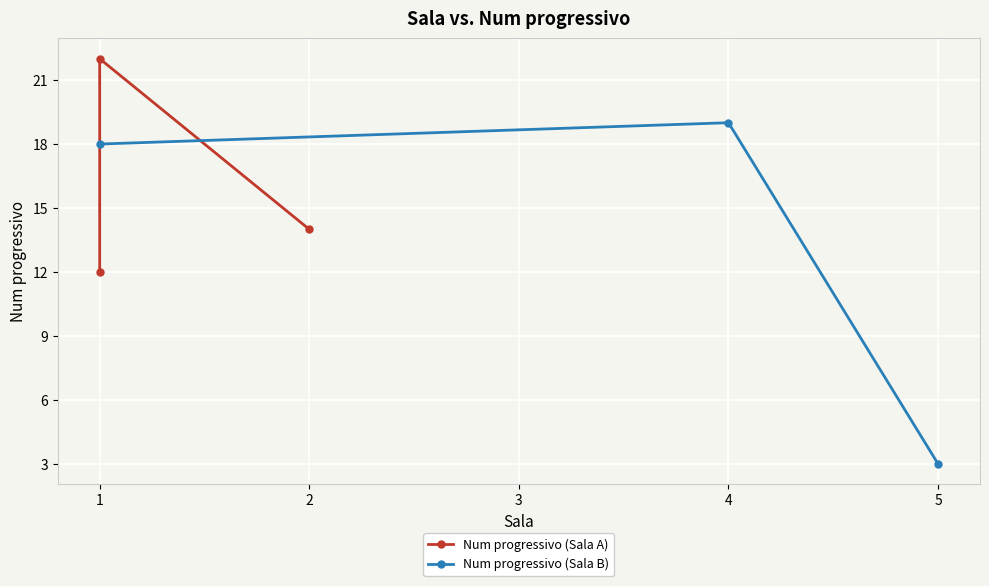

Reading left to right, extract all data points from this chart.

Num progressivo (Sala A): 12	22	14
Num progressivo (Sala B): 18	19	3